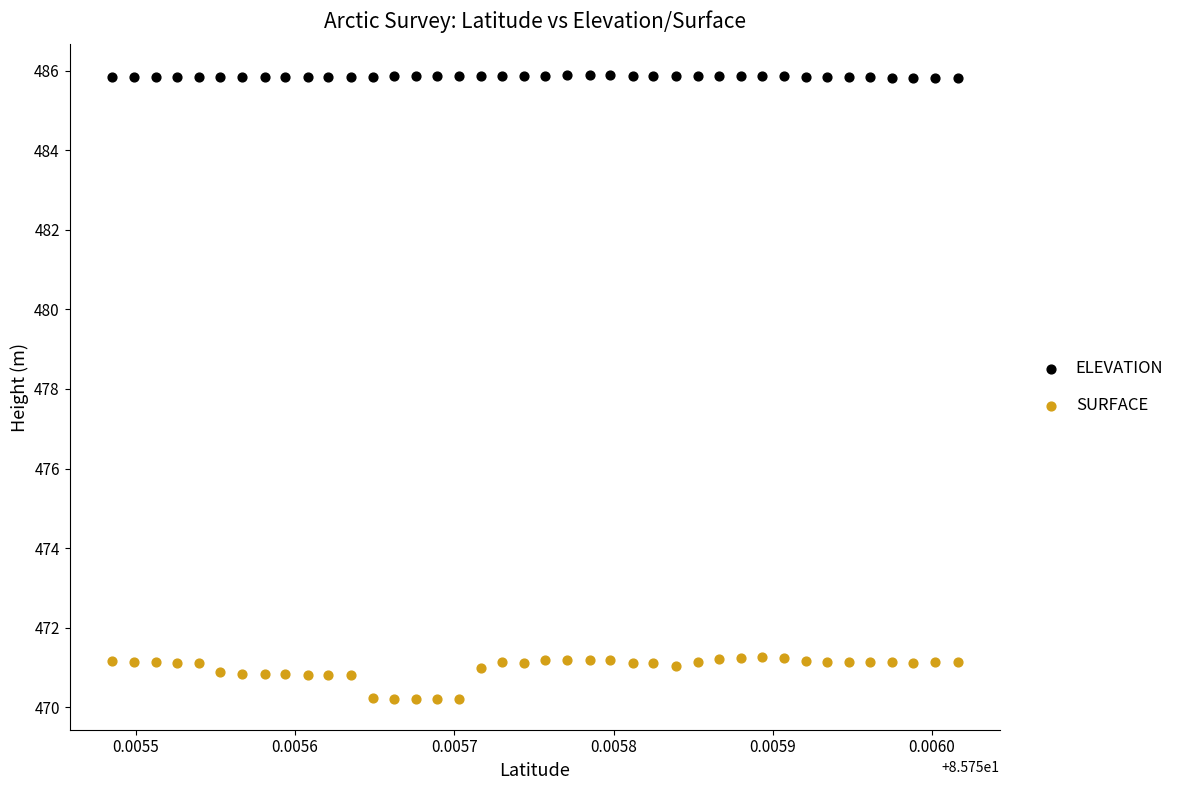

Across all data points, what is the range of Y values (max minus min)?

15.7